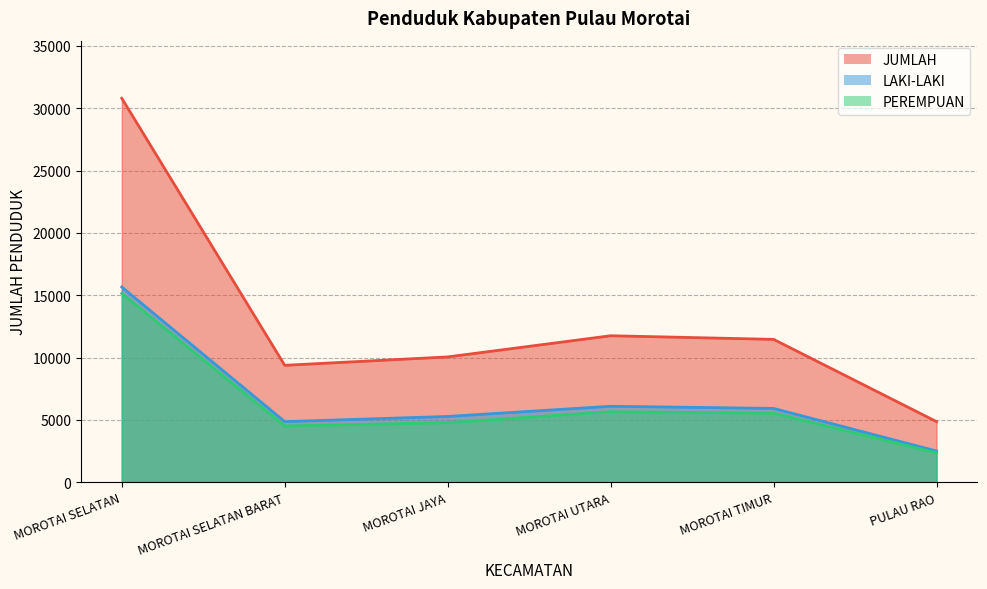

The value of PEREMPUAN at PULAU RAO is 2357. True or false?

True